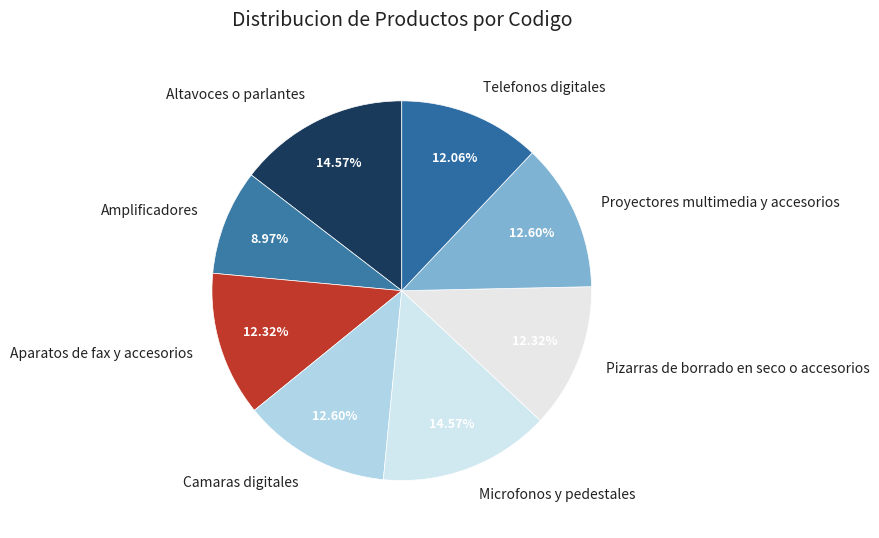

To the nearest percent, what is the difference between the largest and smallest slice percentages?

6%